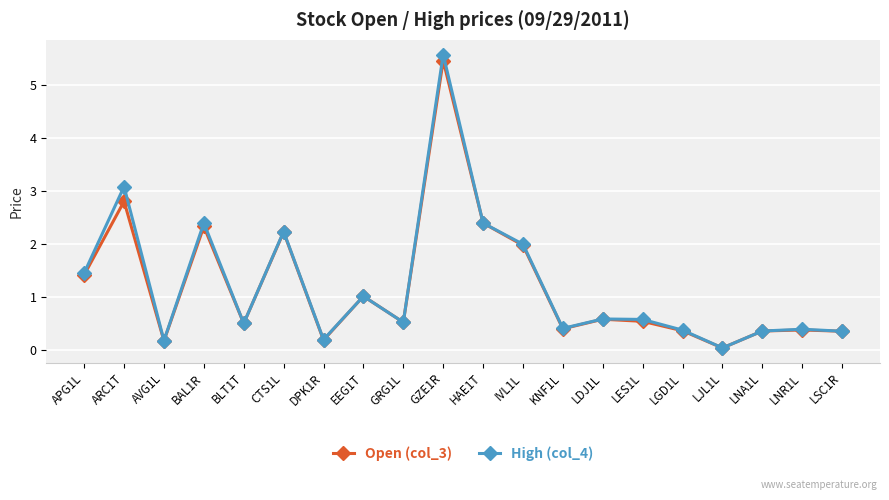

At which category is the sum across all series the highest?

GZE1R